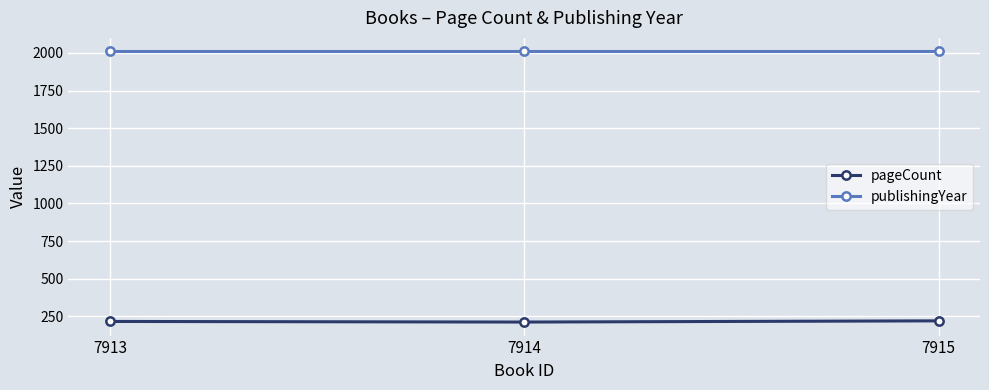

What is the sum of the publishingYear values at 7915 and 7913?

4020